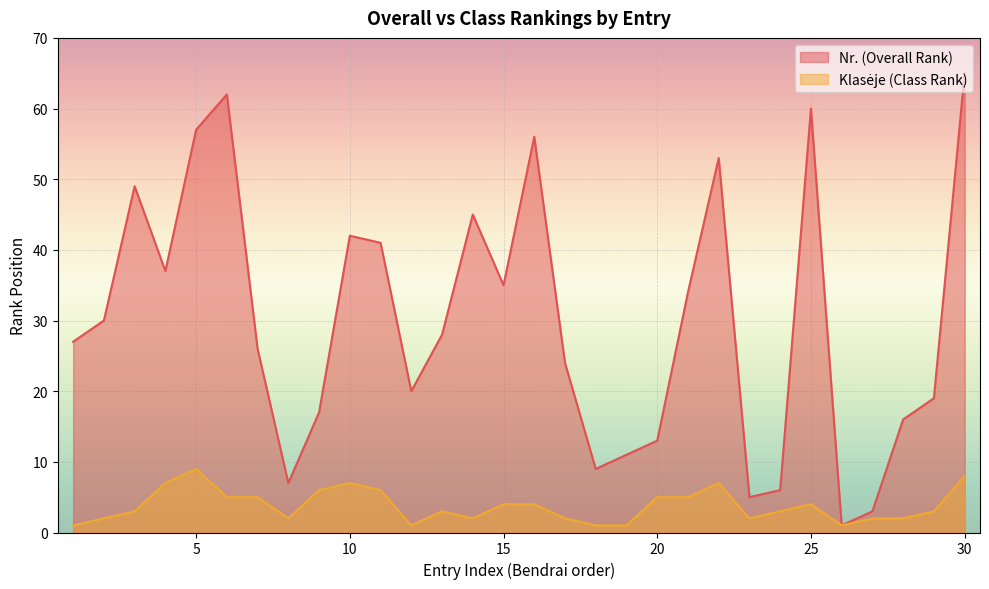

True or false: Klasėje (Class Rank) has a value of 2 at 18.

False